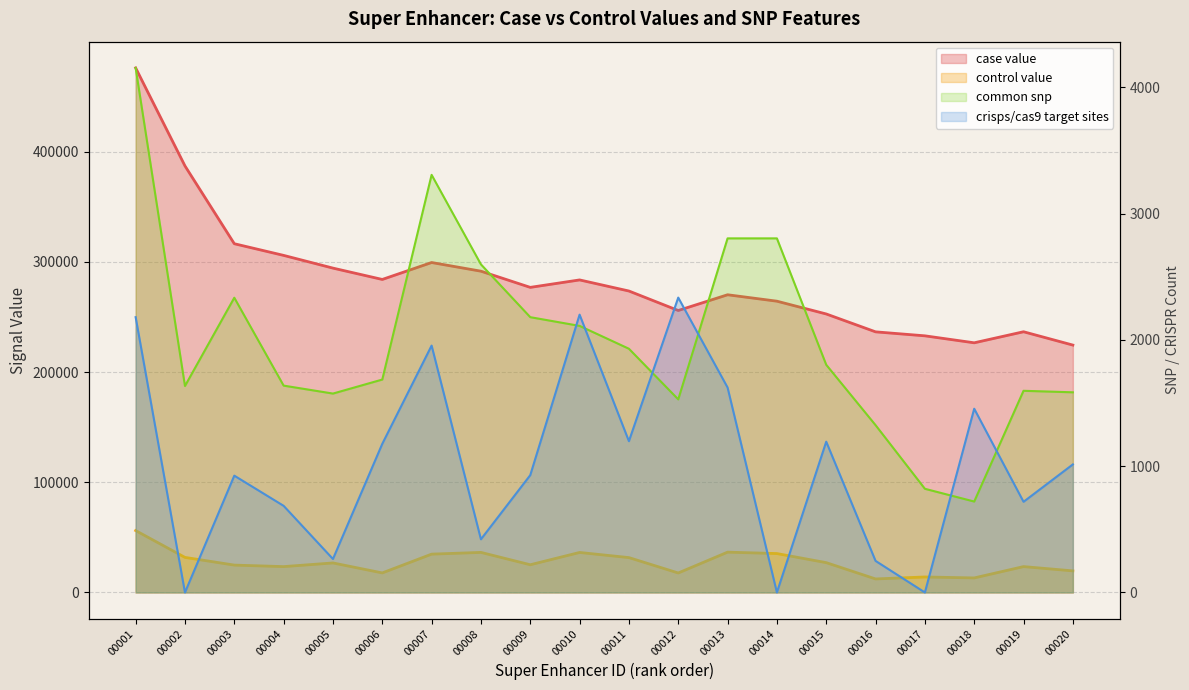

Which series has the largest total across all categories?

case value